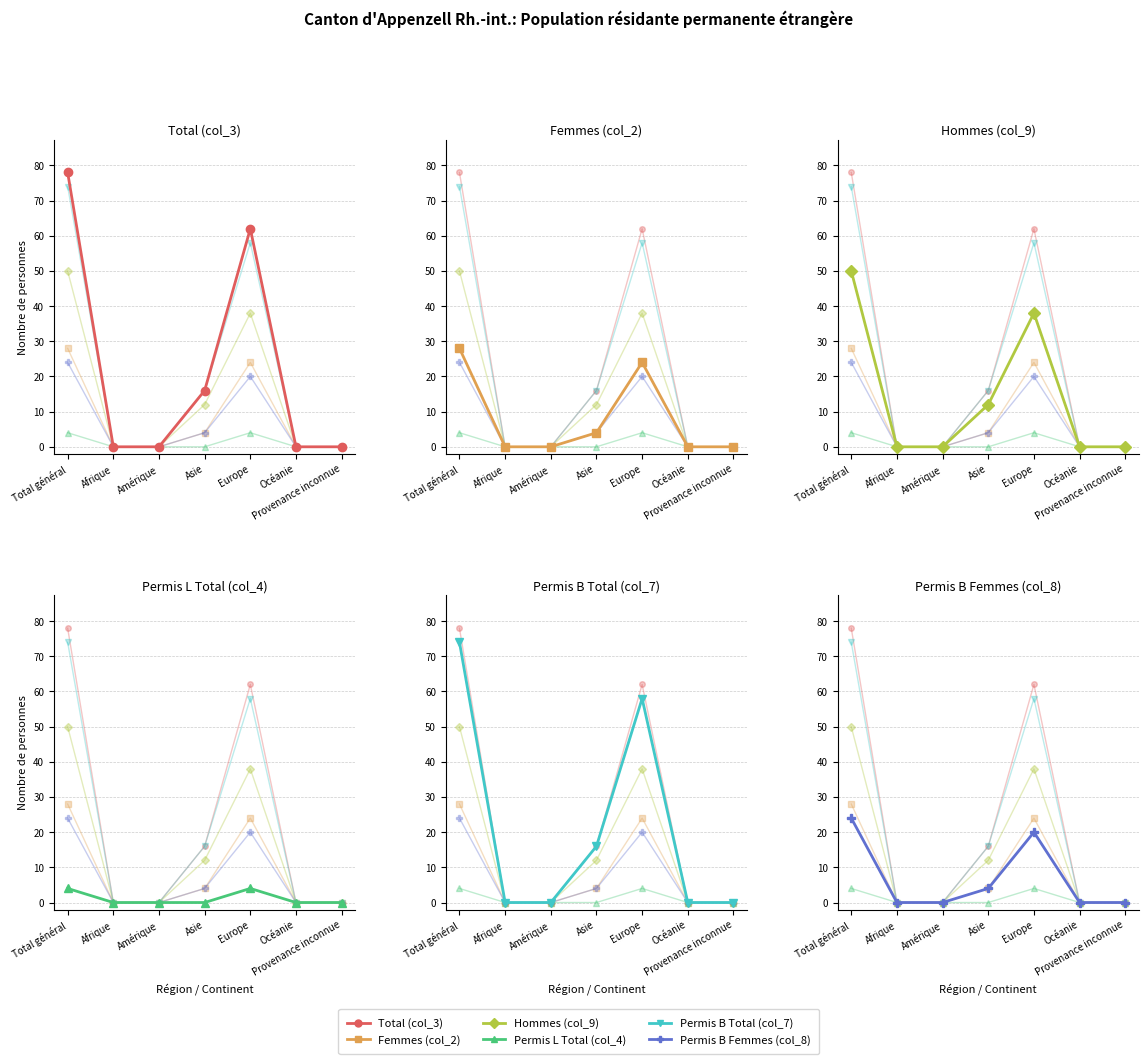

What is the label of the 3rd point from the left?

Amérique